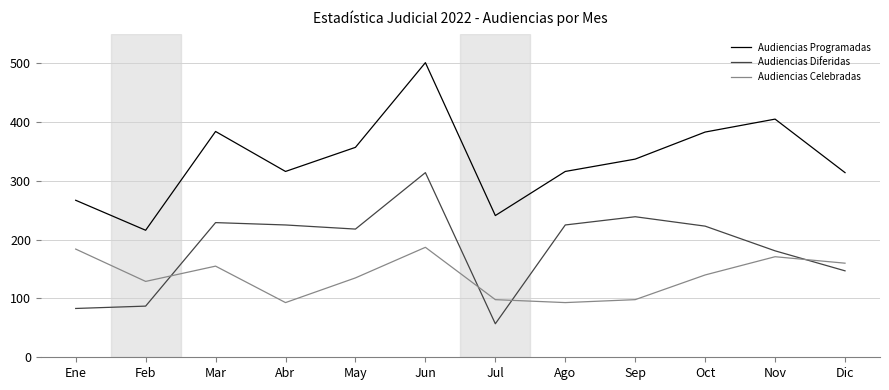

What is the average value of the Audiencias Celebradas series?

137